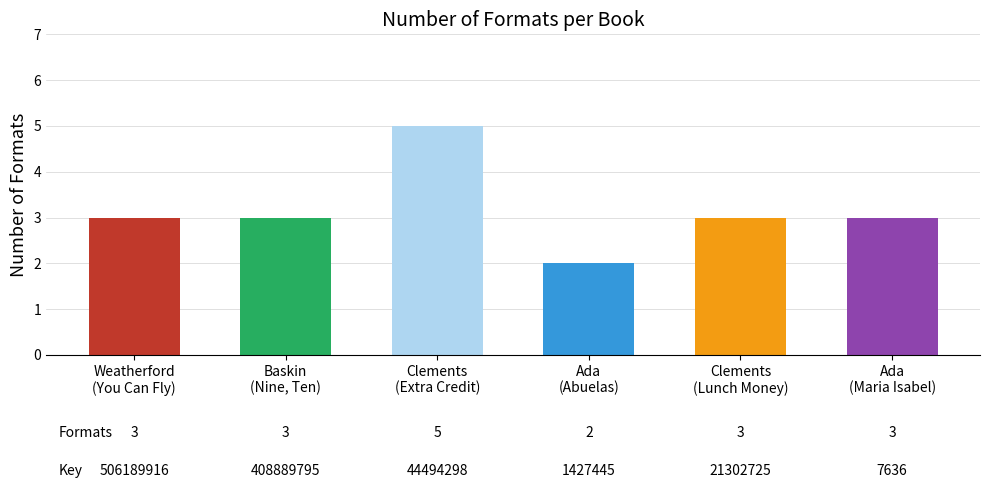

What is the ratio of the value at Ada
(Abuelas) to the value at Ada
(Maria Isabel)?

0.7